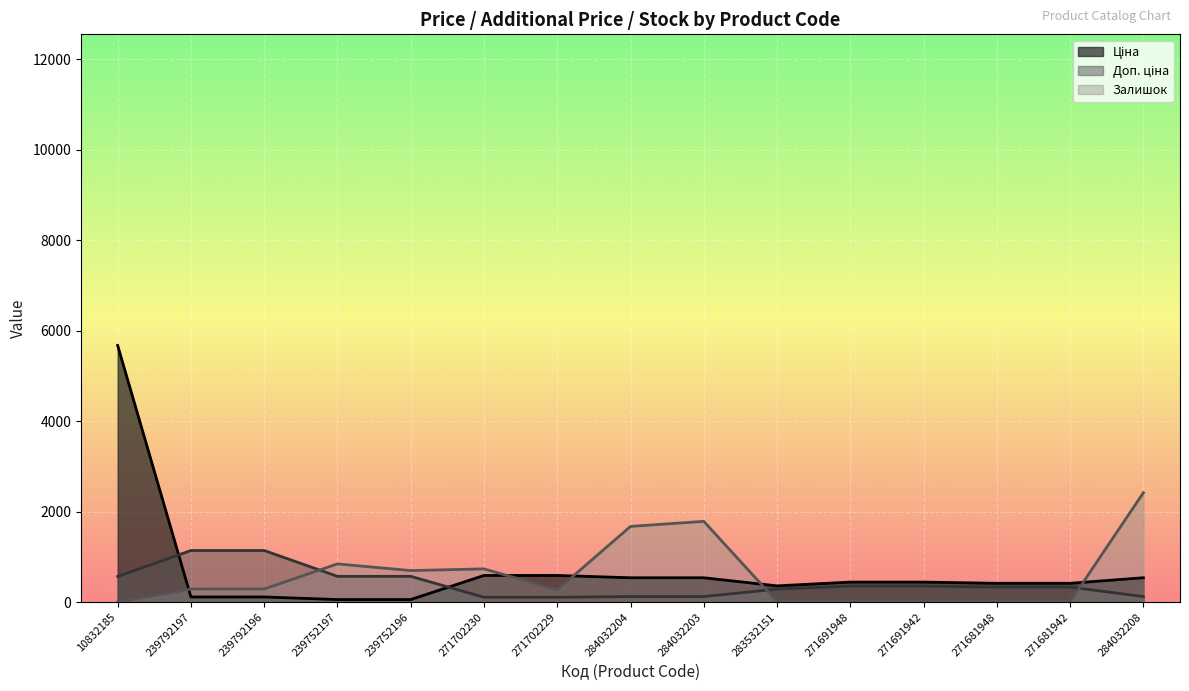

Which category has the lowest value across all series?

10832185